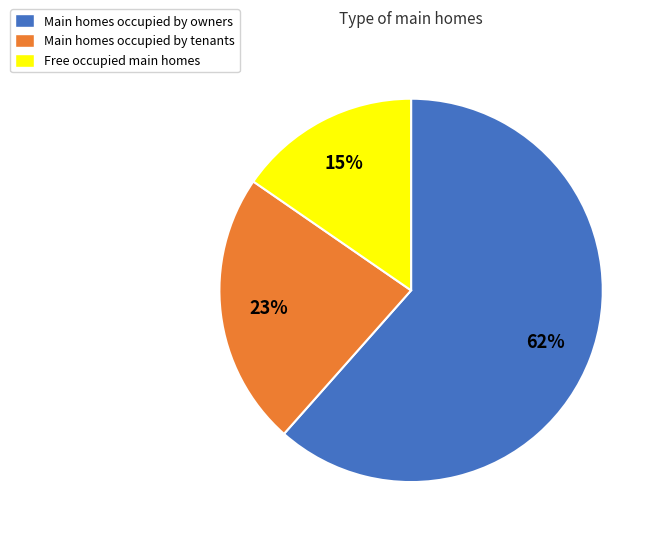

Is there any slice that represents more than half of the pie?

Yes